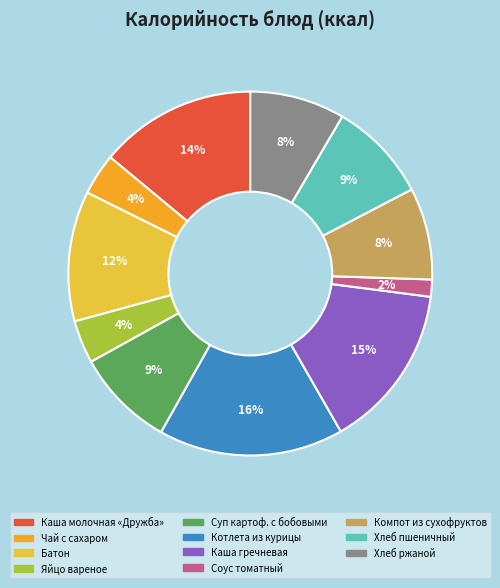

To the nearest percent, what is the difference between the Чай с сахаром and Суп картоф. с бобовыми slice percentages?

5%